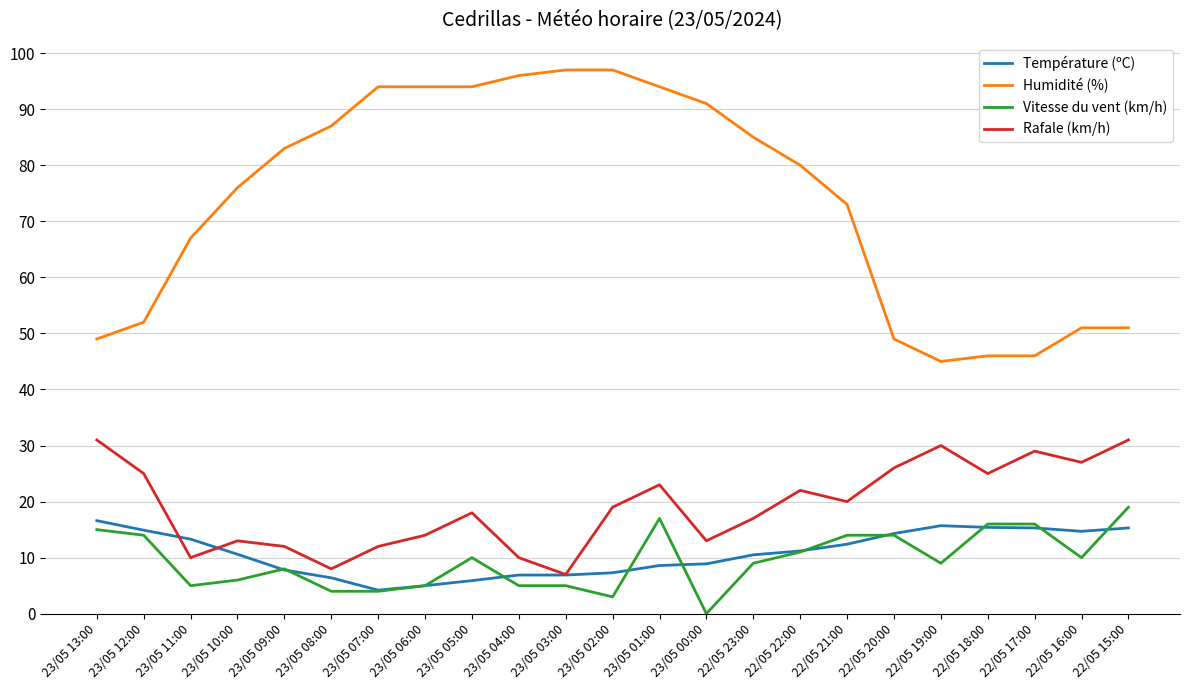

What is the spread (max minus min) of values at 23/05 11:00?

62.0